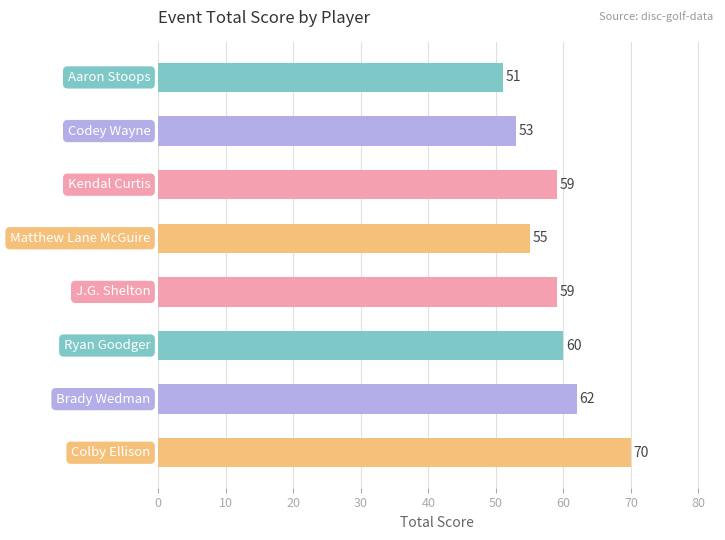

What is the difference between the second highest and minimum values?

11